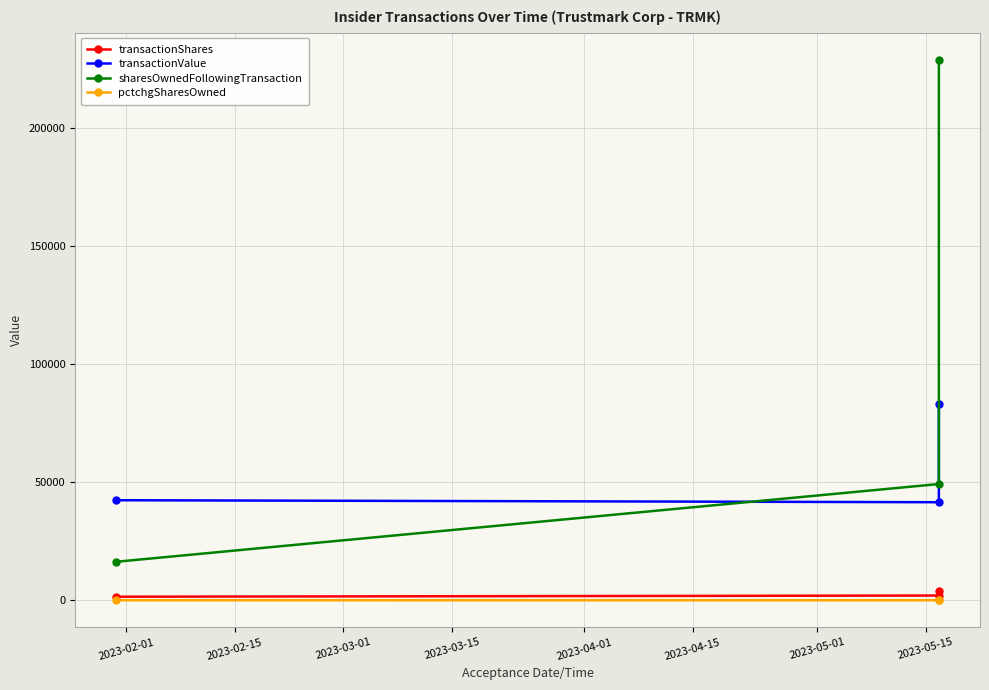

Which series has the largest total across all categories?

sharesOwnedFollowingTransaction